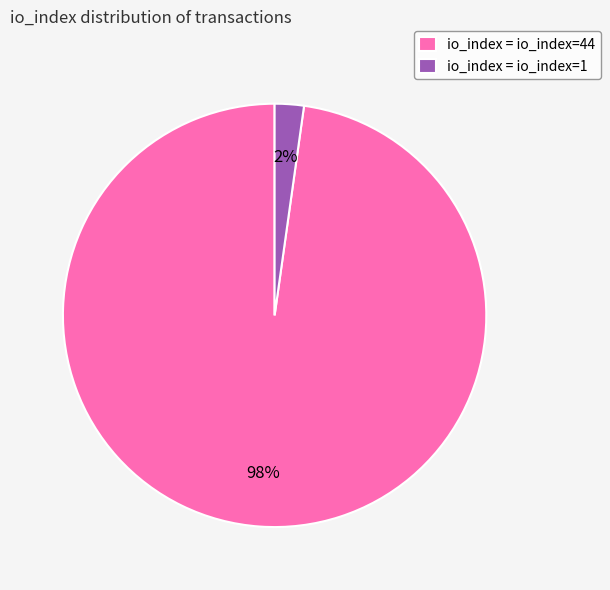

Rank the categories by value from highest to lowest.

io_index = io_index=44, io_index = io_index=1